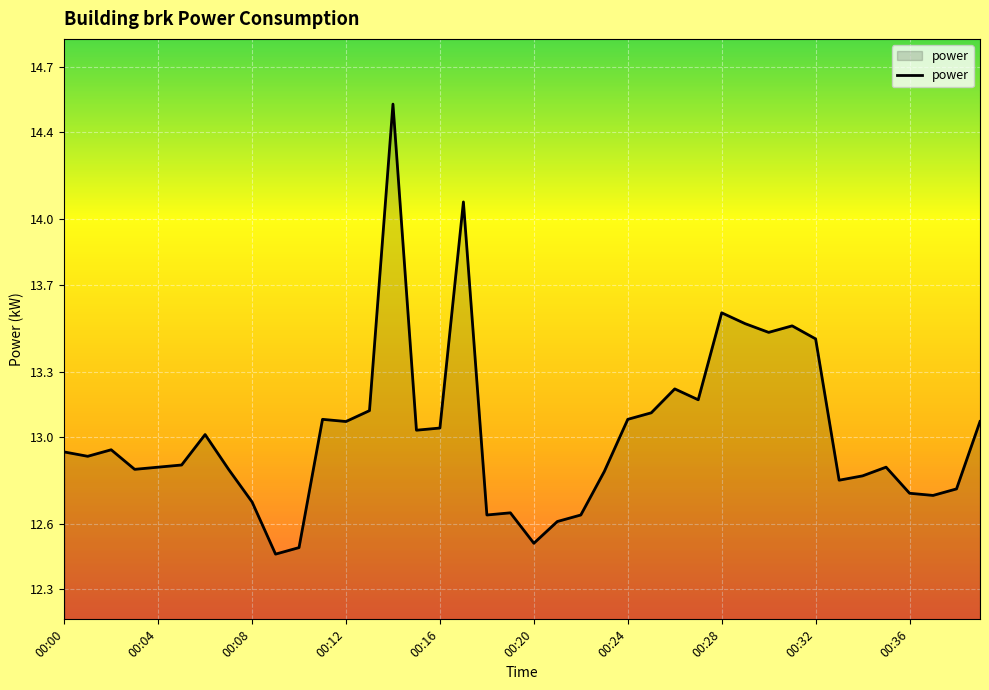

What is the difference between the maximum and minimum values?

2.1